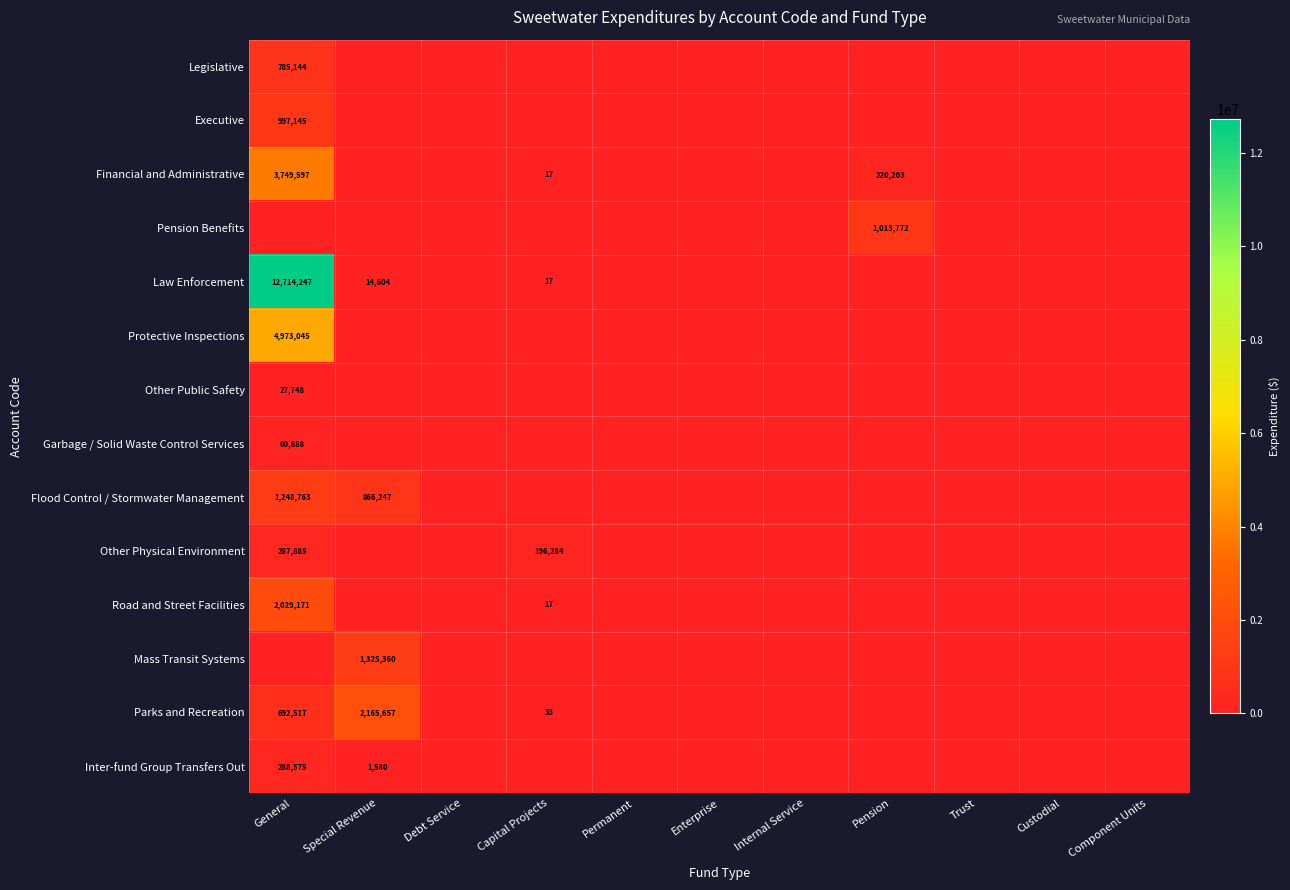

The Flood Control / Stormwater Management series shows 431960 at Capital Projects. True or false?

False